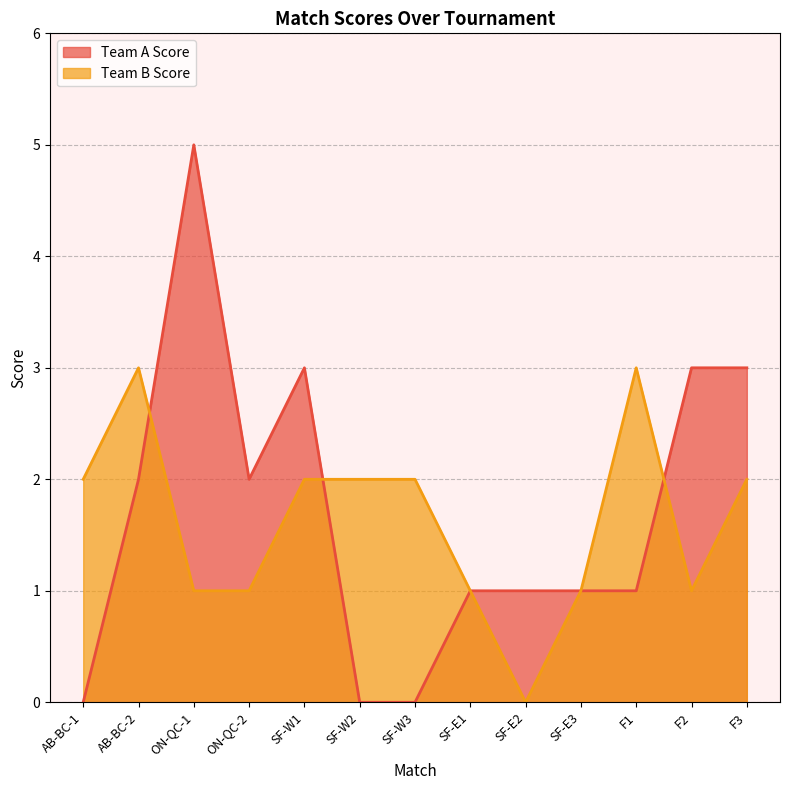

What is the difference between the second highest and second lowest values in the Team B Score series?

2